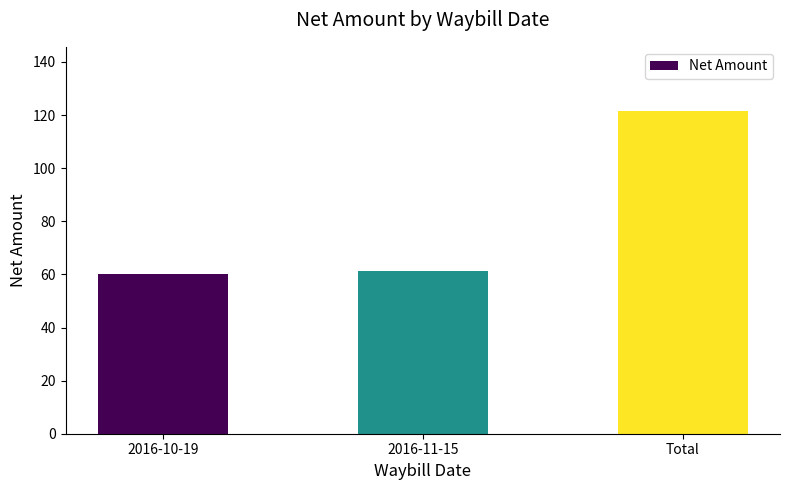

How many categories are shown in the chart?

3